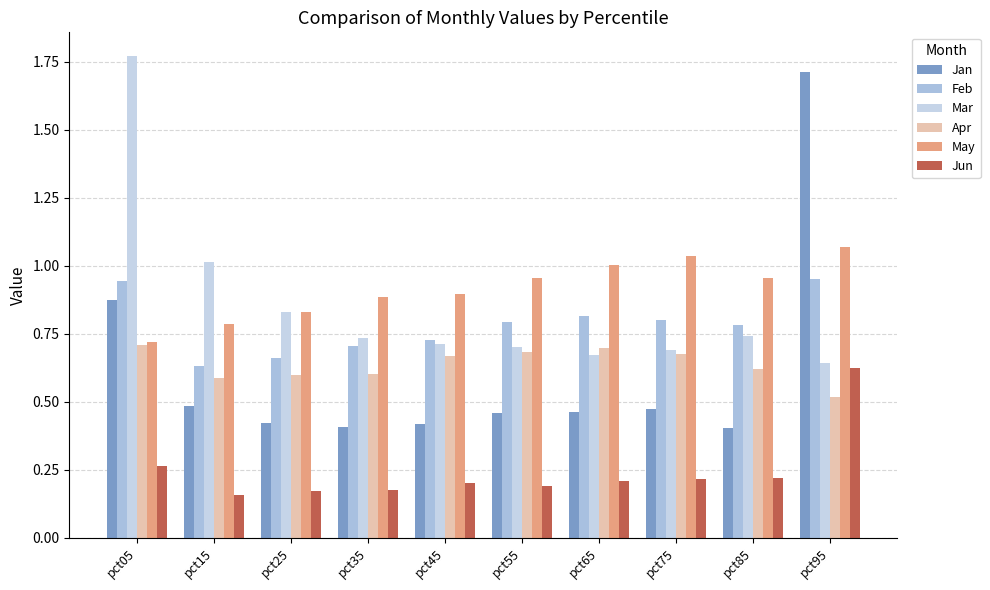

List the series in order of their peak value, lowest first.

Jun, Apr, Feb, May, Jan, Mar